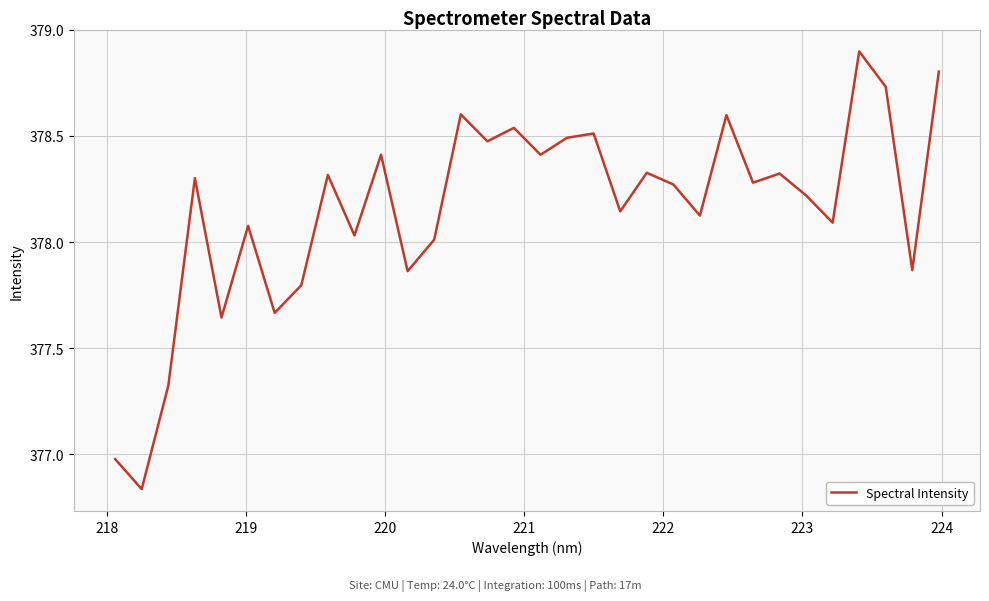

What is the greatest value displayed?

378.9